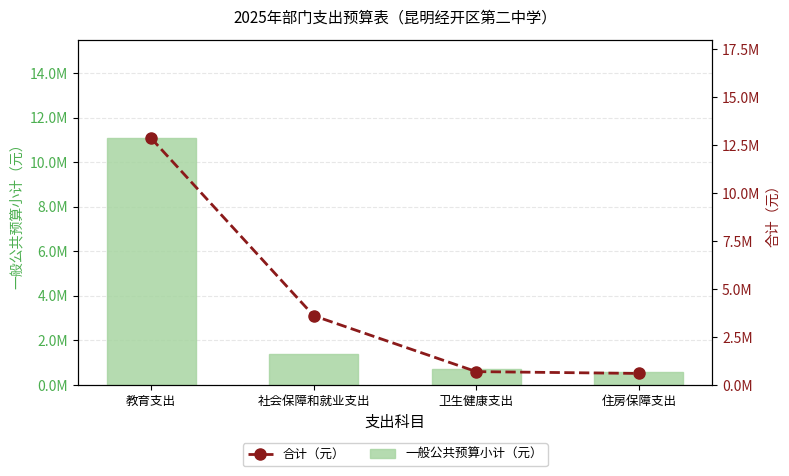

How many values in the 一般公共预算小计（元） series are below 1388334?

2